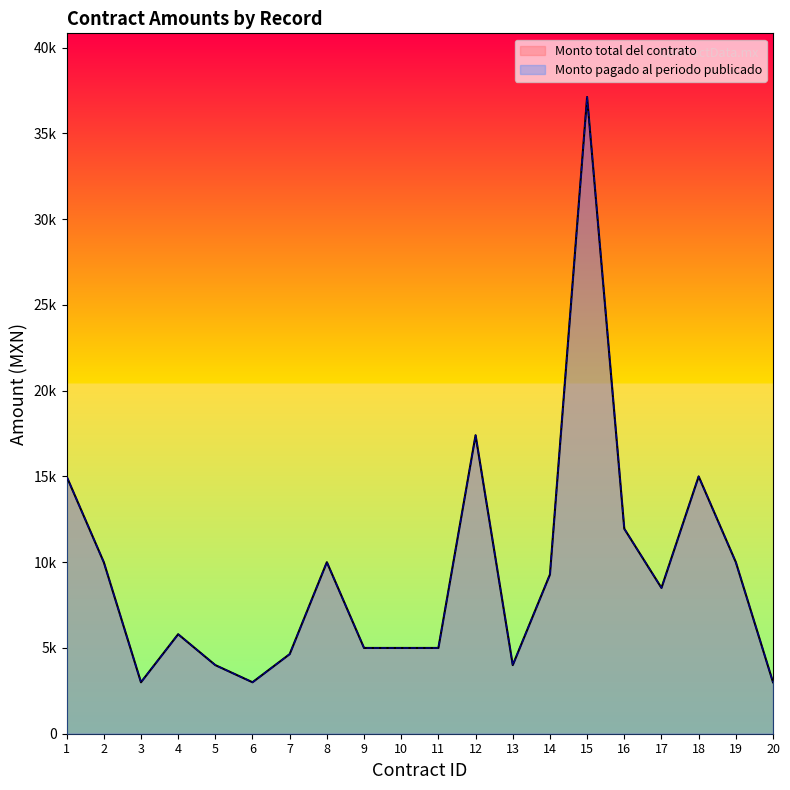

The value of Monto pagado al periodo publicado at 10 is 7296.1. True or false?

False